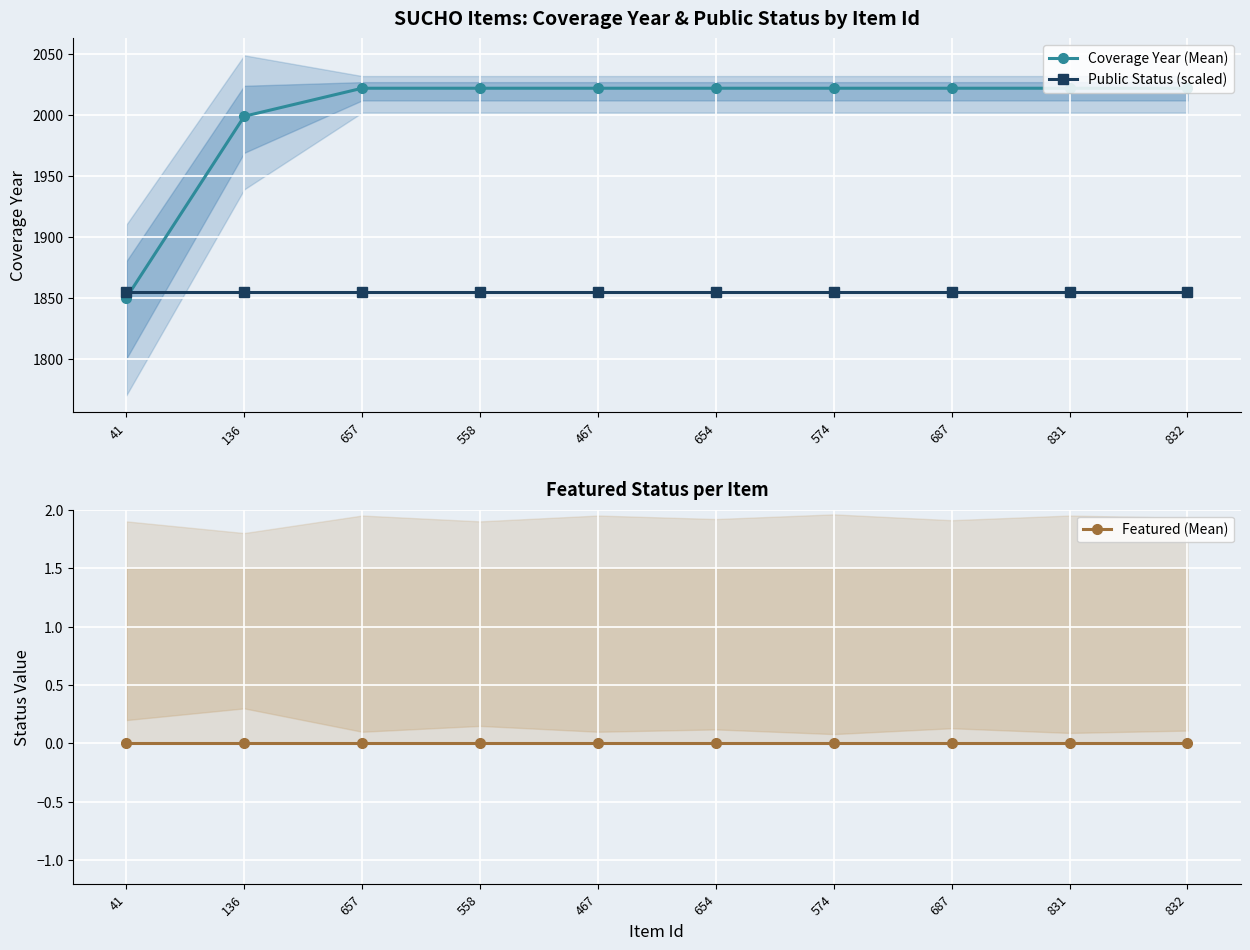

True or false: Public Status (scaled) and Featured (Mean) cross at least once.

False